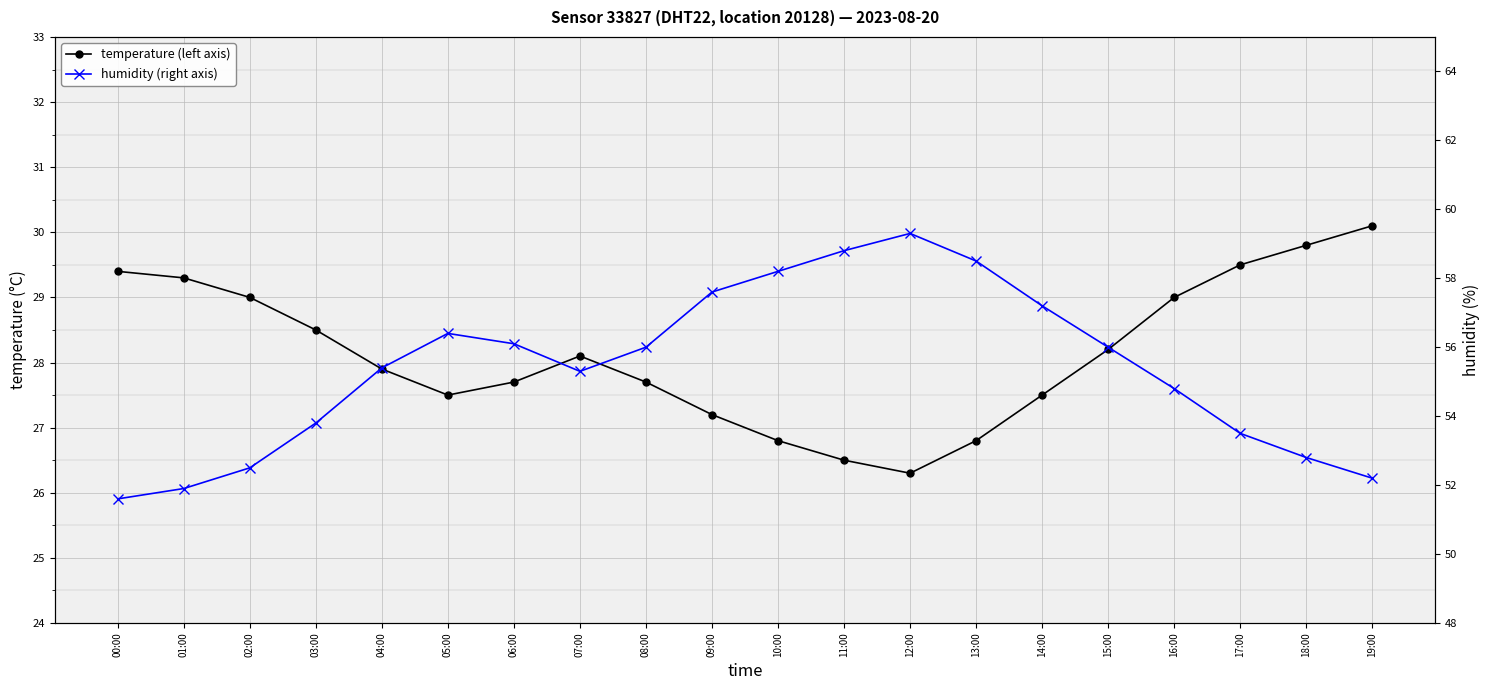

Is the value of temperature (left axis) at 02:00 greater than the value of humidity (right axis) at 04:00?

No